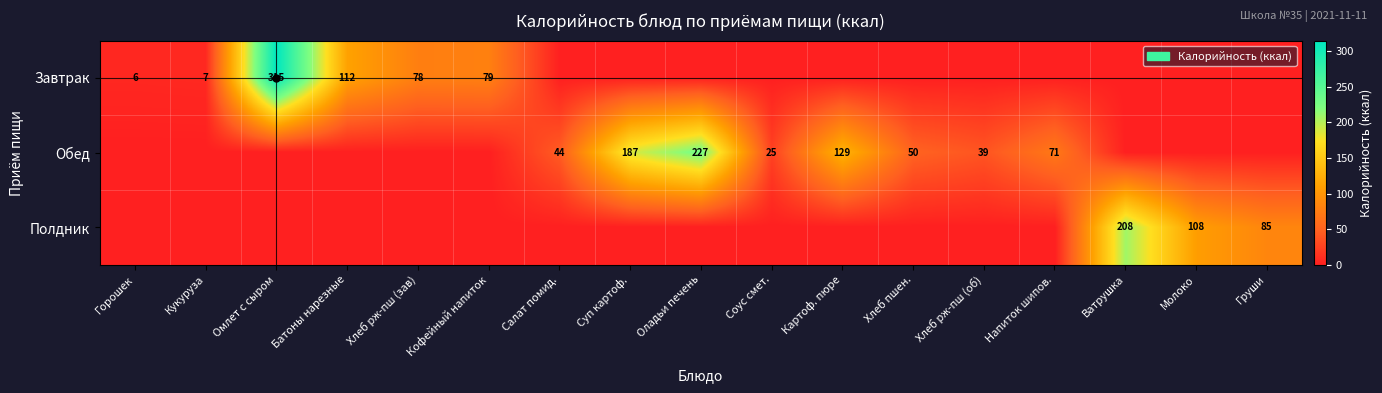

True or false: Завтрак has a value of 79 at Кофейный напиток.

True